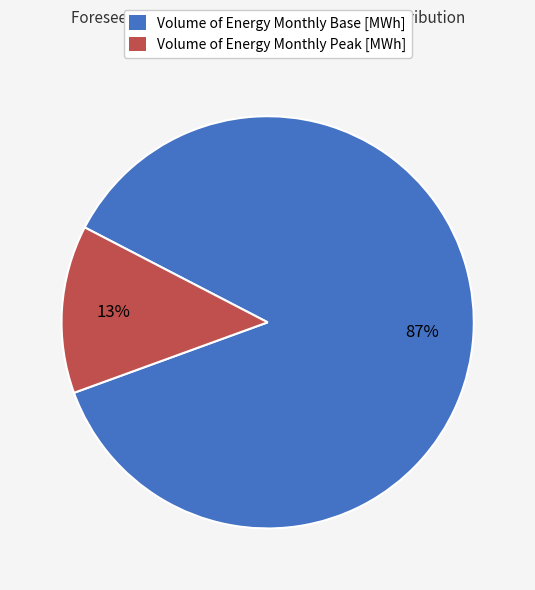

Does Volume of Energy Monthly Base [MWh] account for over 50% of the chart?

Yes